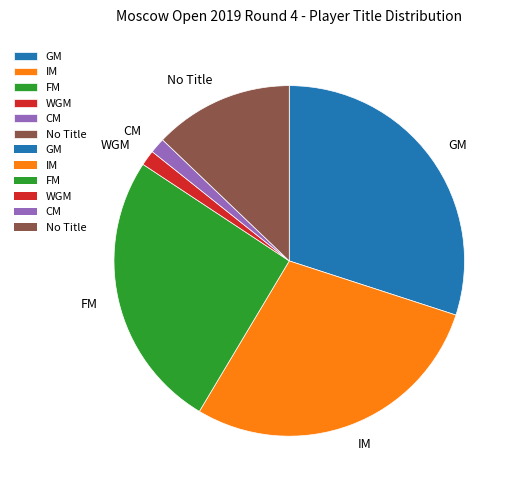

How many segments does this pie chart have?

6